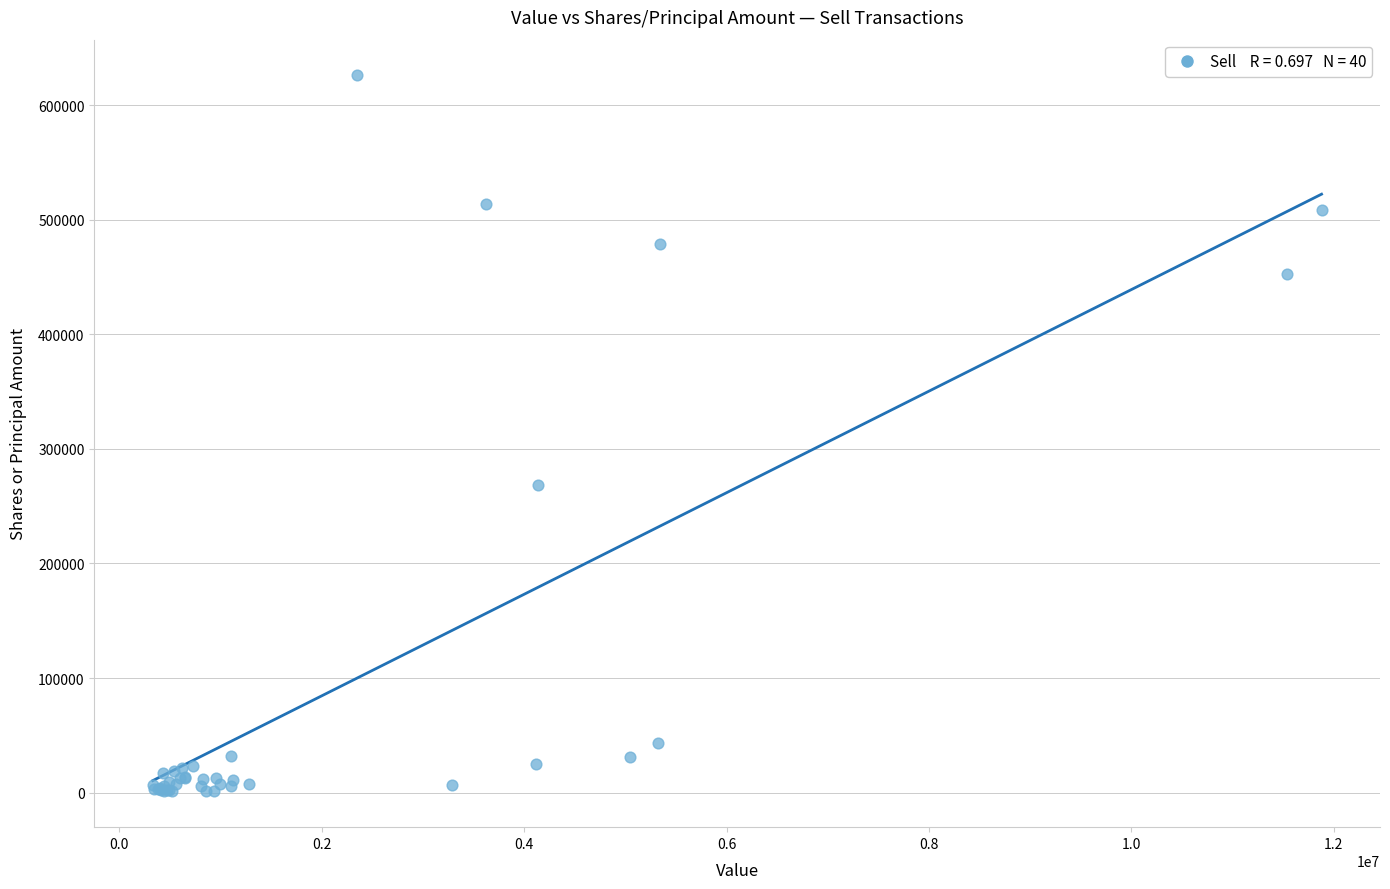

What Y value in the scatter plot is closest to 313557?

268776